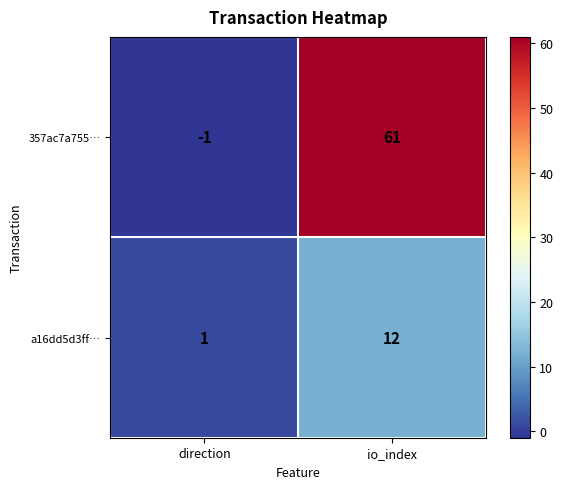

Rank the series by their average value, from lowest to highest.

a16dd5d3ff…, 357ac7a755…